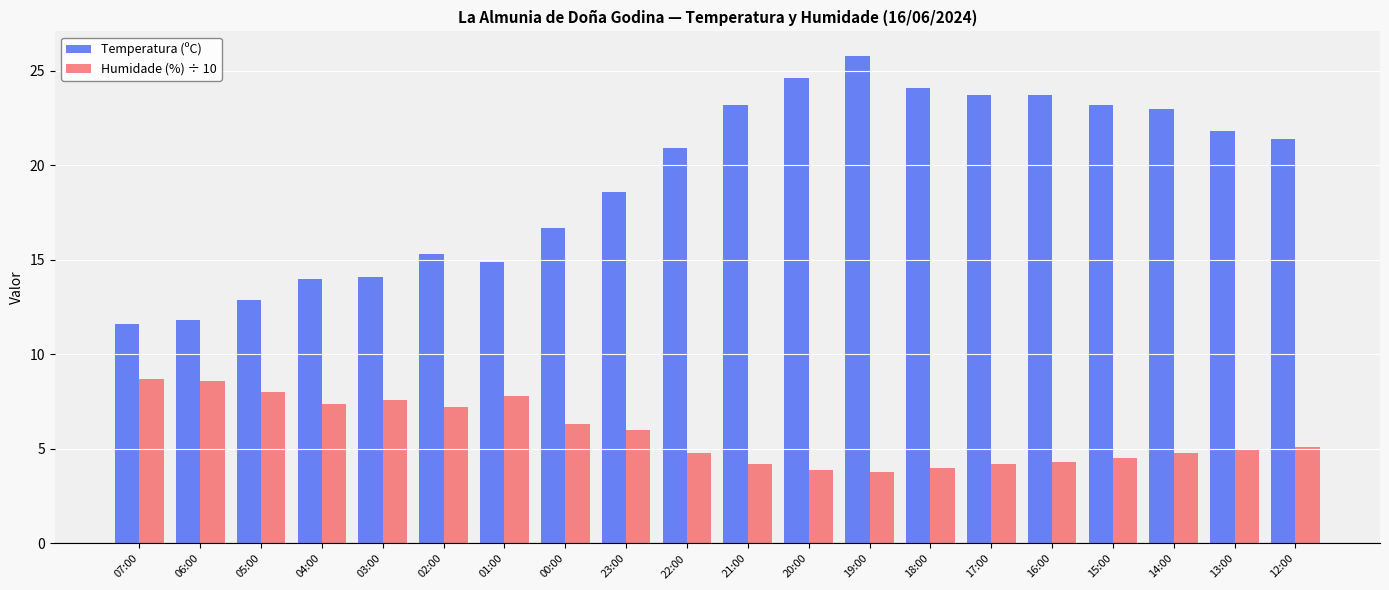

What is the sum of all Temperatura (ºC) values?

385.3